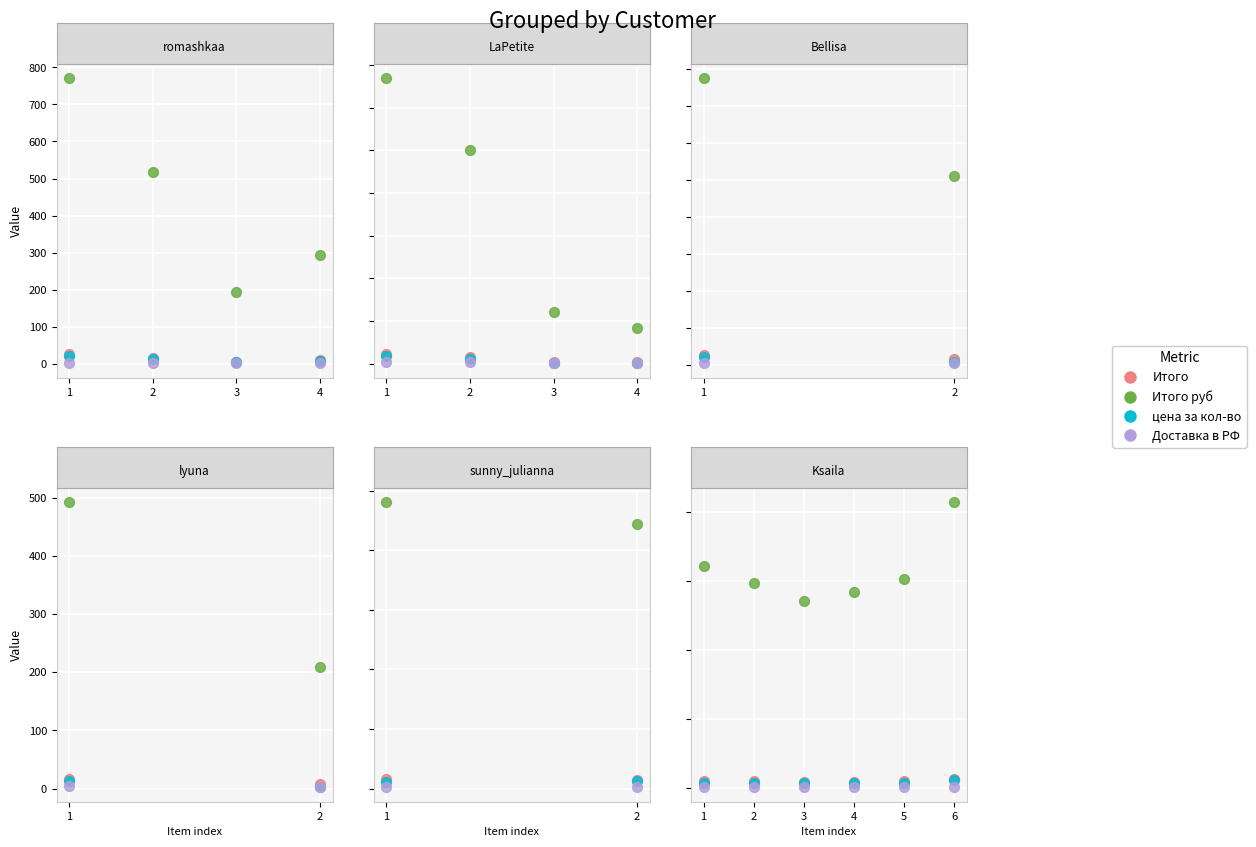

What is the total value across all series at 4?

301.9